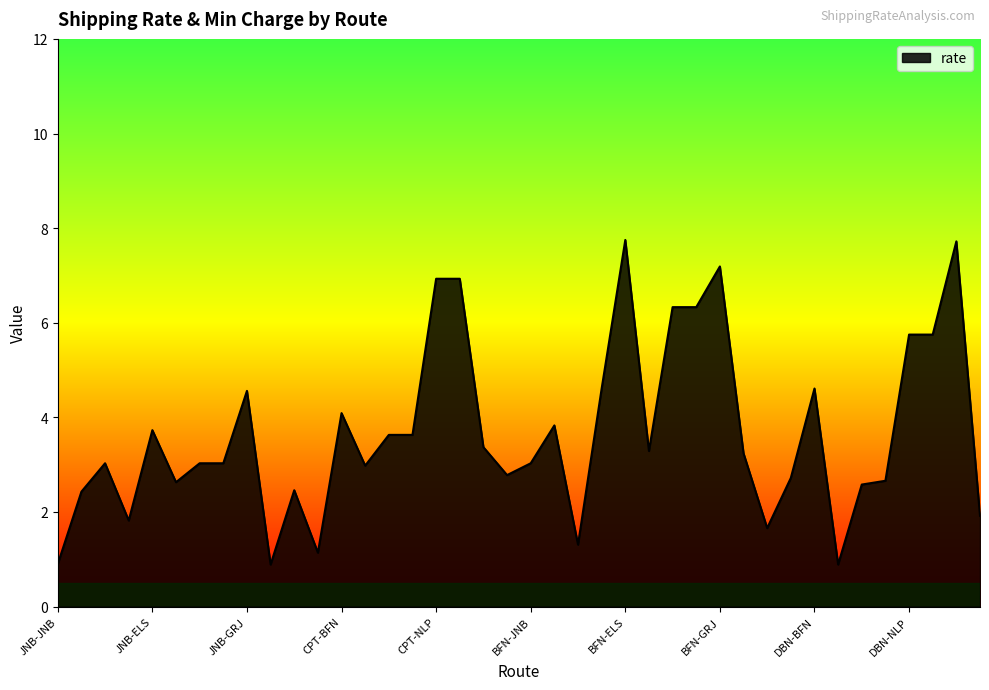

What is the minimum value shown in the chart?

0.9